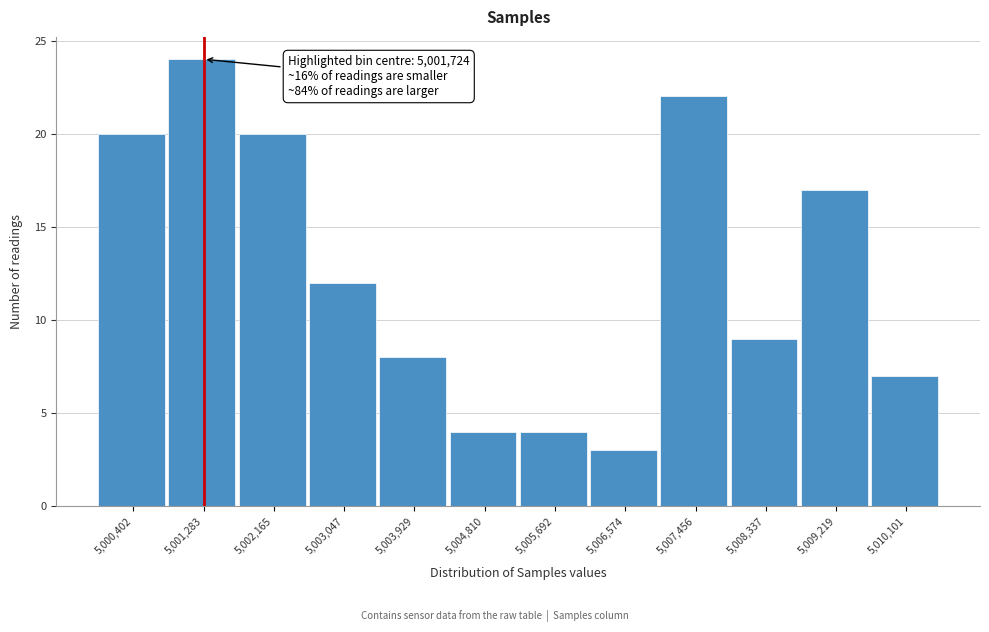

Reading left to right, what are all the values shown in this chart?

20	24	20	12	8	4	4	3	22	9	17	7